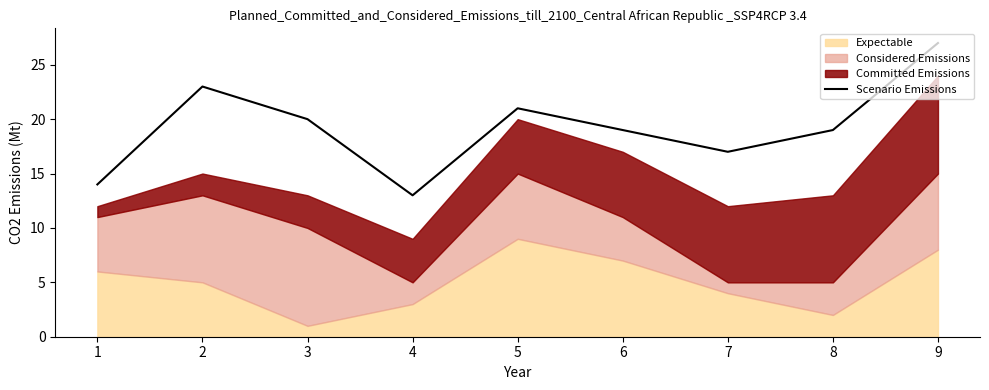

At which label does Scenario Emissions reach its peak?

9